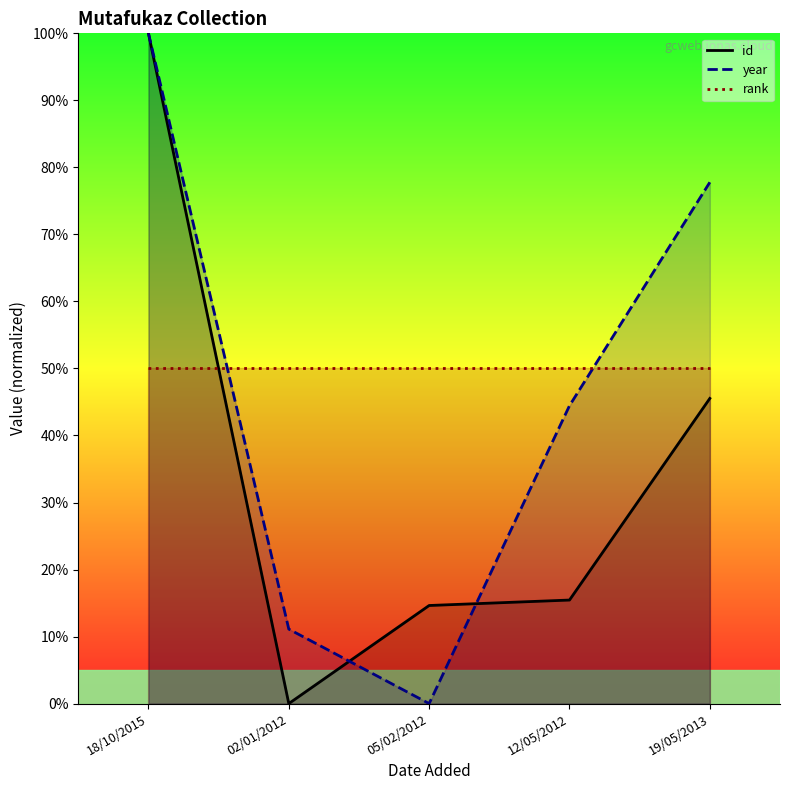

Between 18/10/2015 and 02/01/2012, which series saw the biggest shift?

id